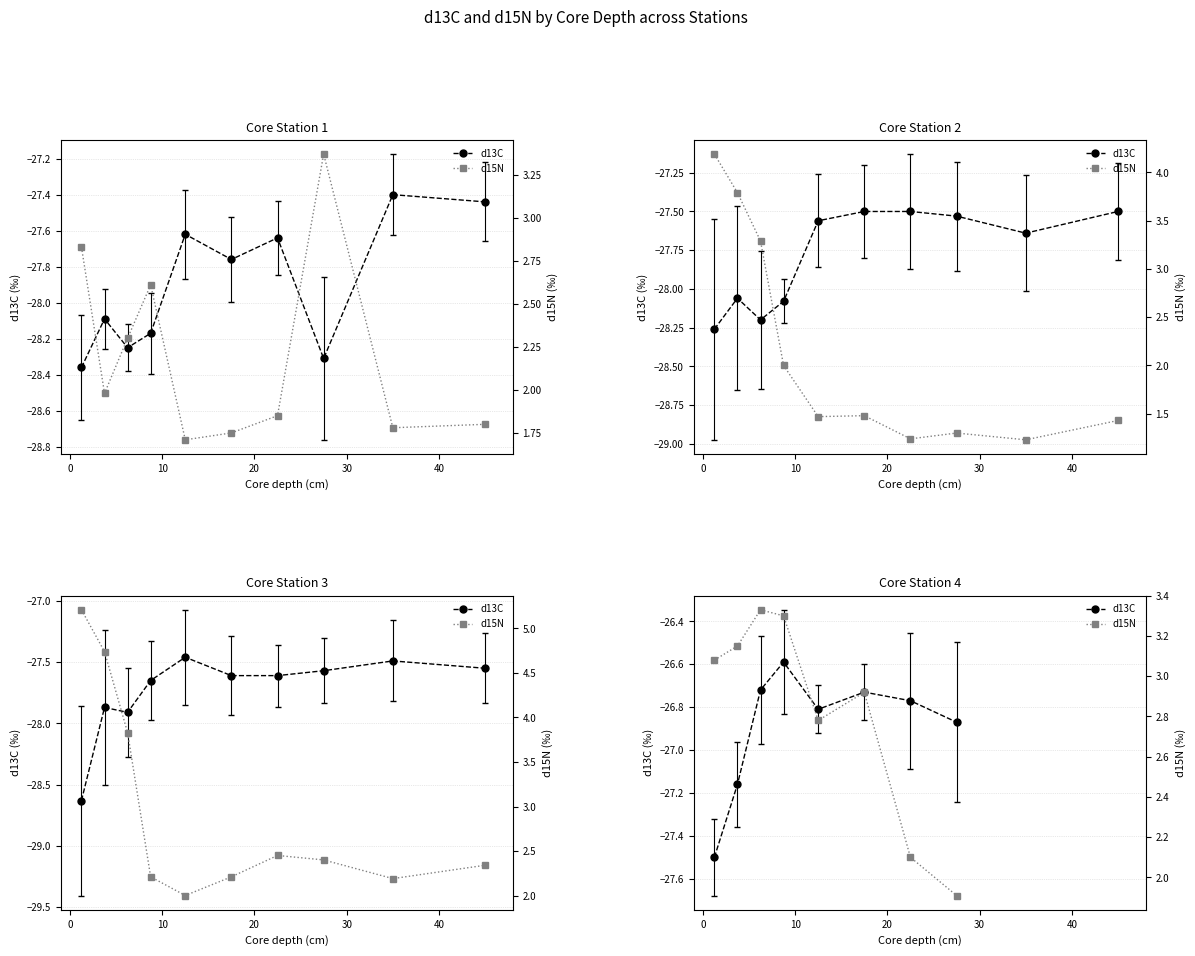

What is the sum of the d13C values at 30 and 40?

-53.5